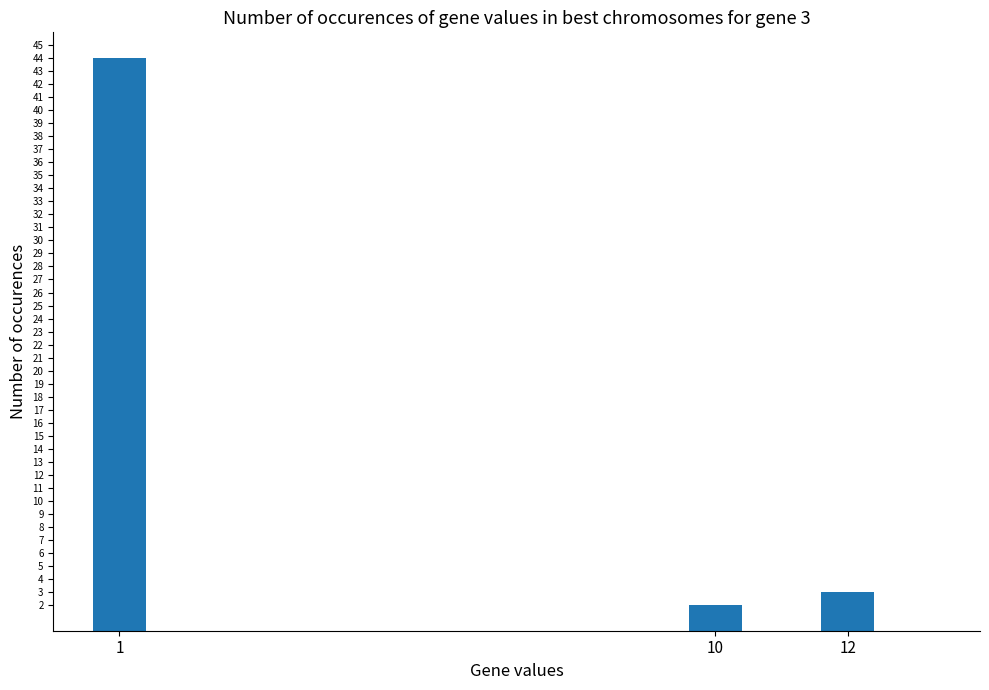

Does the chart contain stacked bars?

No